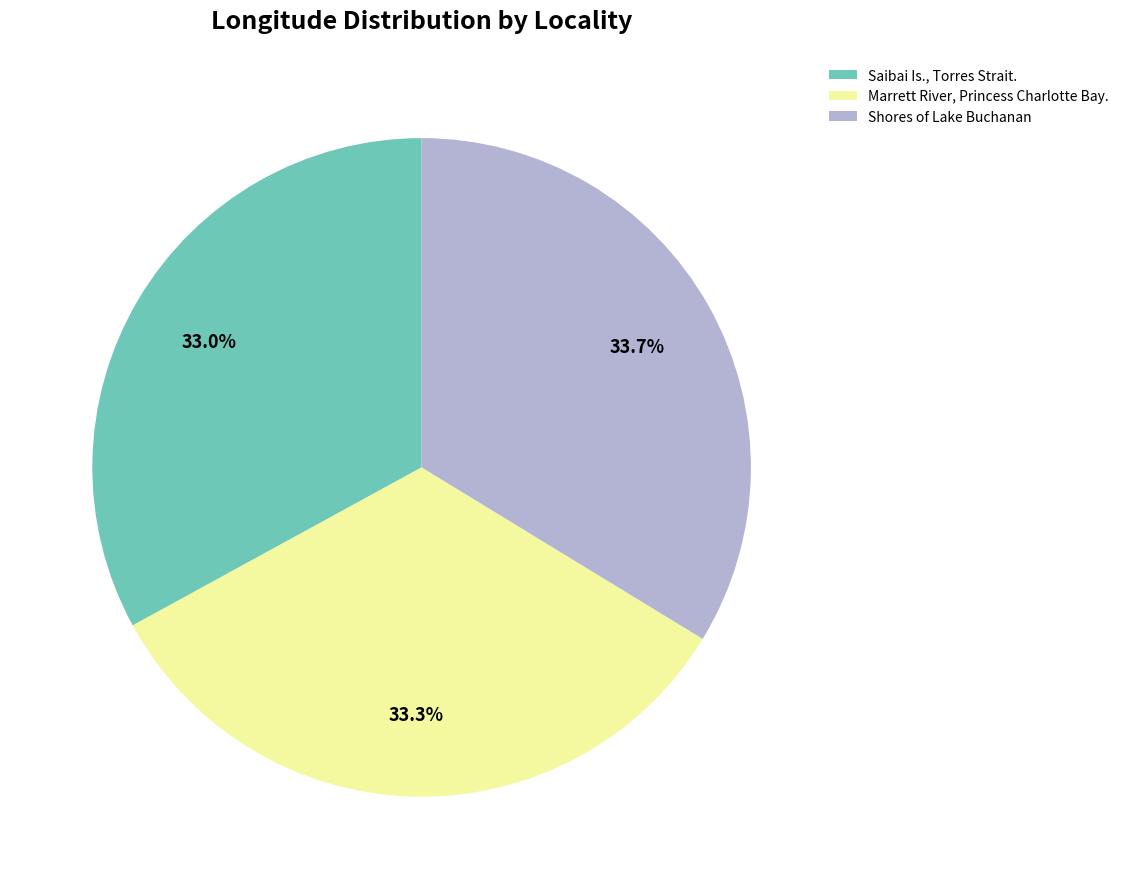

Is it true that Shores of Lake Buchanan is 39% of the pie?

False